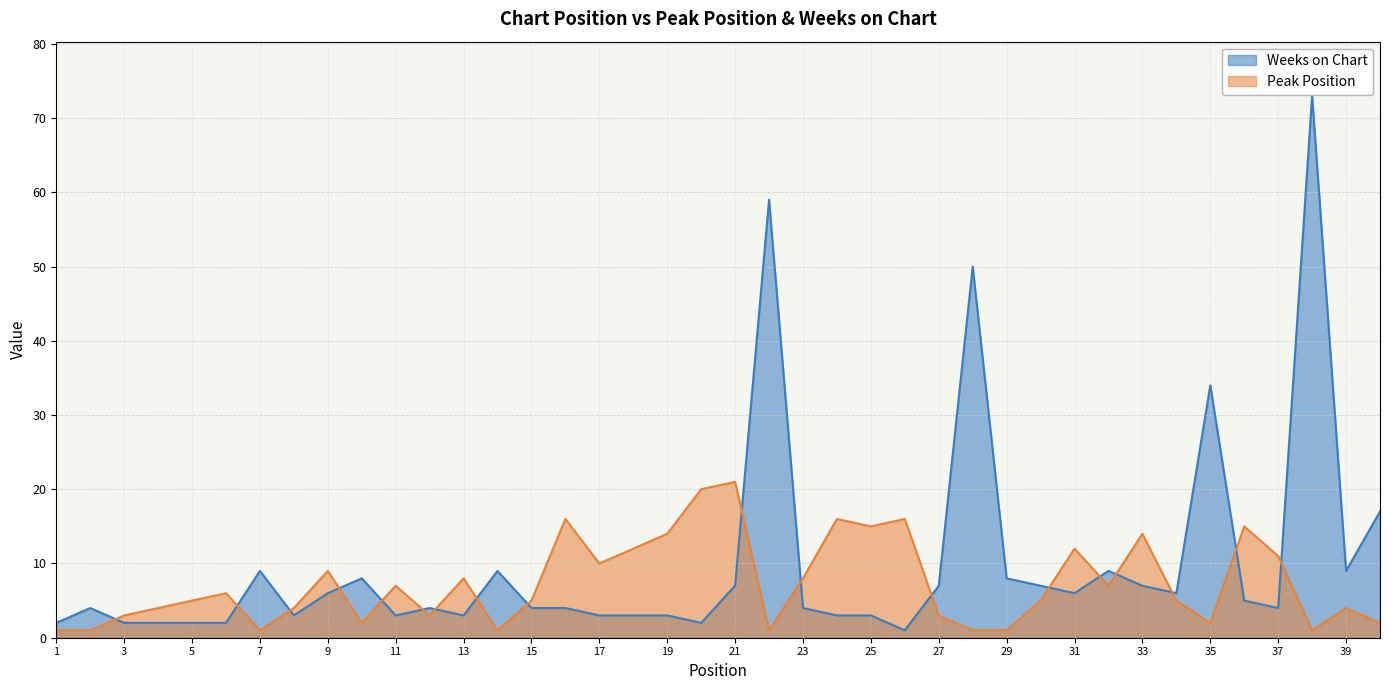

At how many categories does at least one series exceed 27?

4